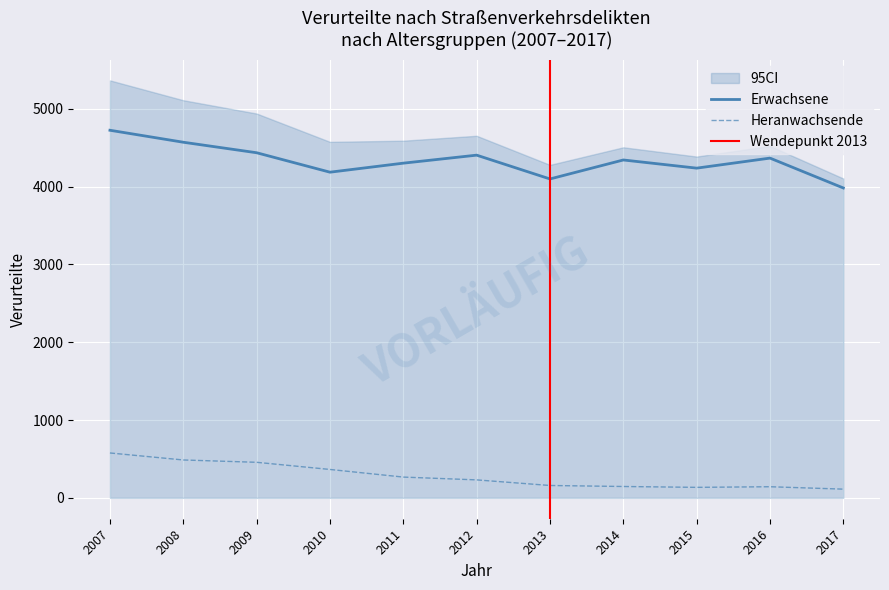

What is the total value across all series at 2010?

4551